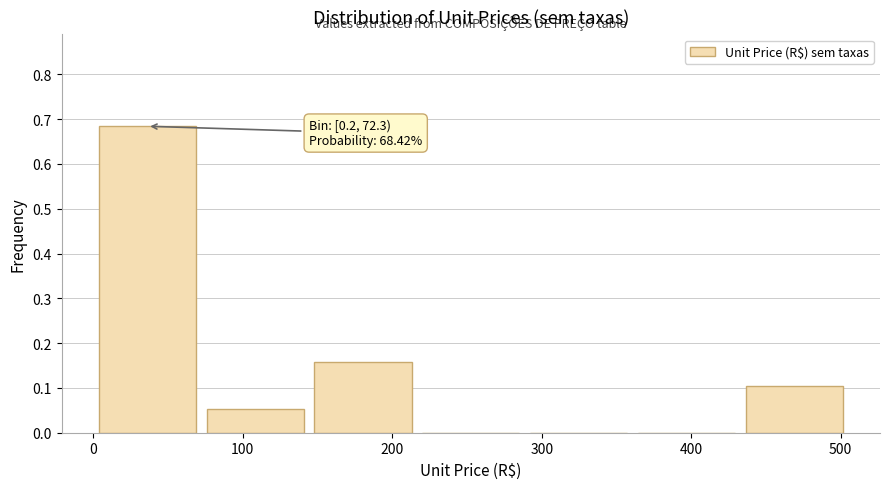

Over which range of the x-axis is the bar tallest?

0 to 70